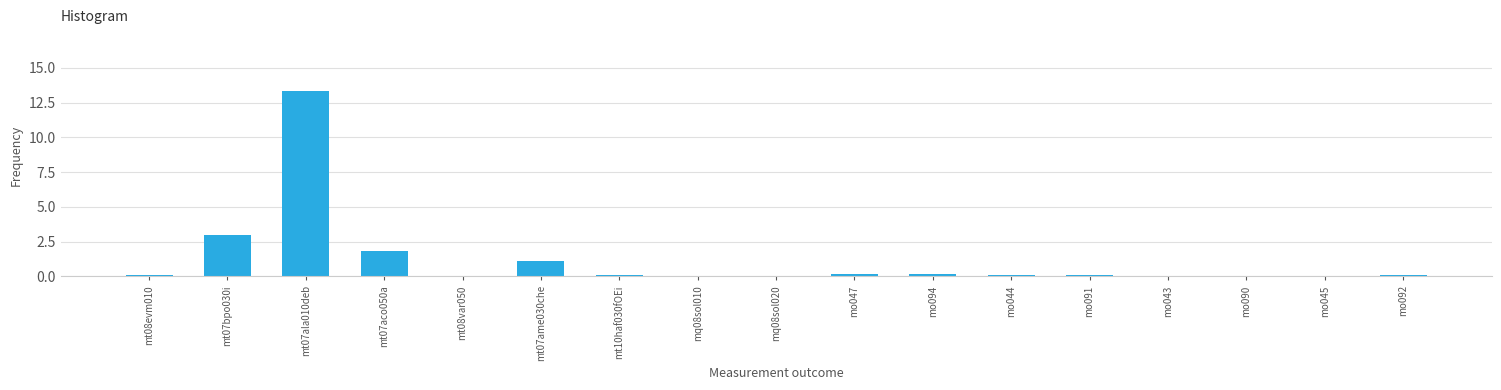

Which has a higher value, mt07aco050a or mt07bpo030i?

mt07bpo030i